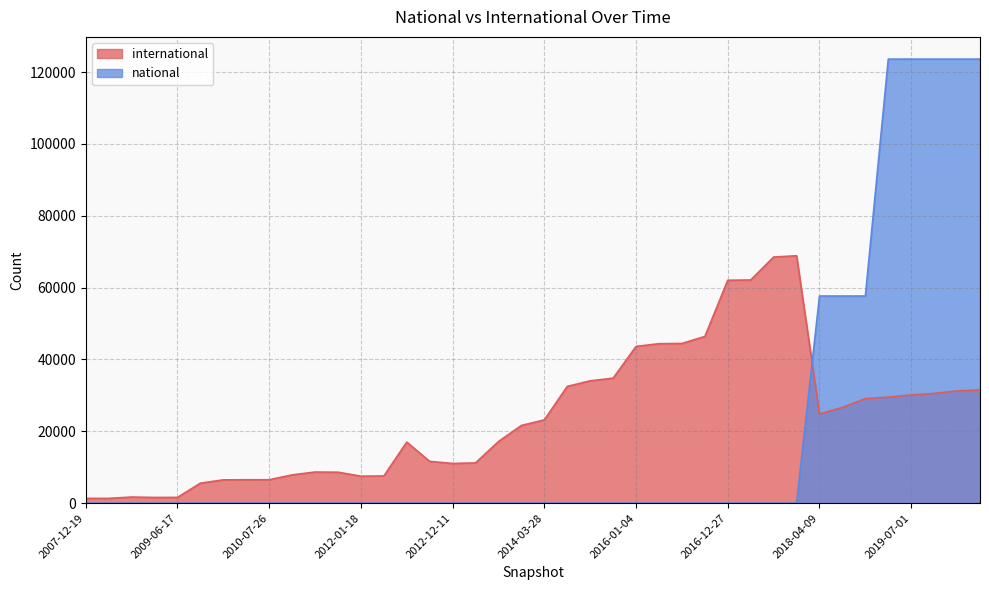

At which category does the chart reach its minimum across all series?

2007-12-19